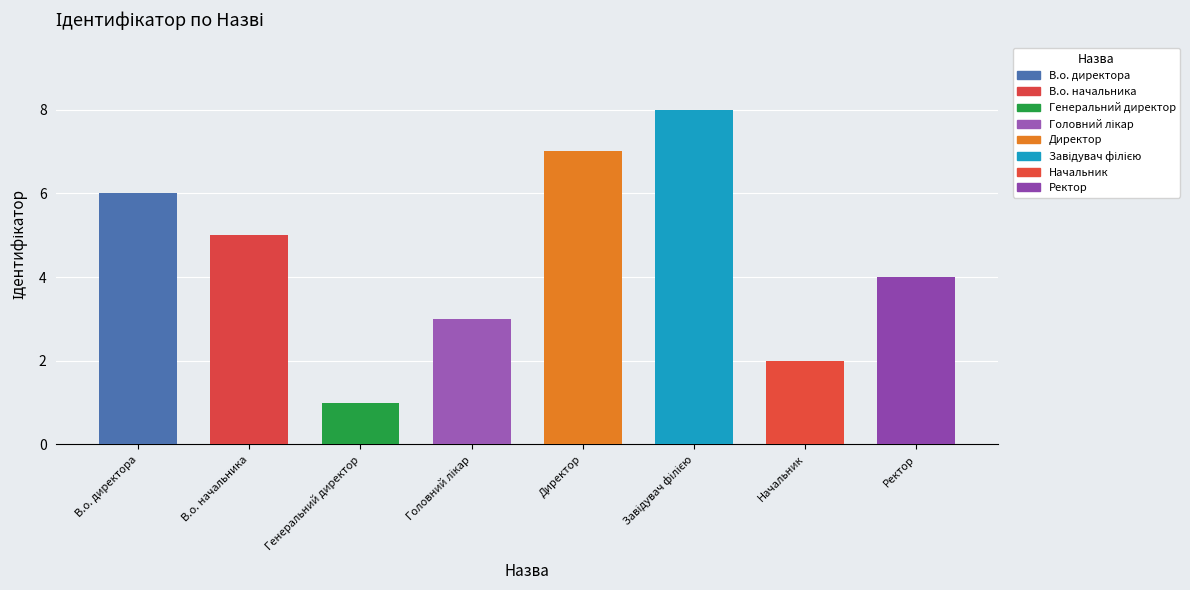

What is the sum of all values?

36